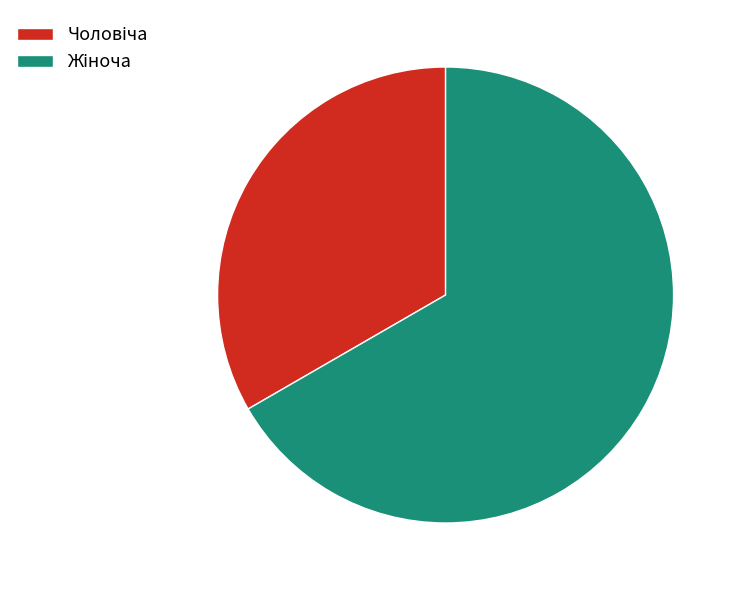

Is there any slice that represents more than half of the pie?

Yes